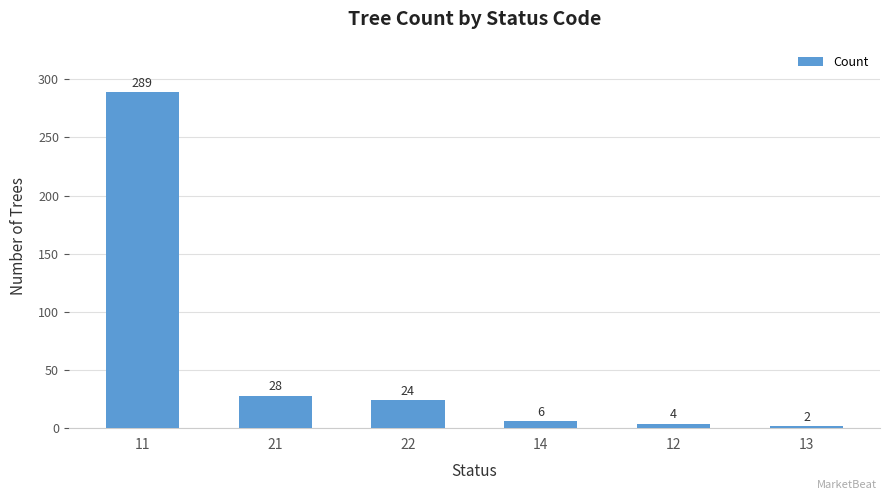

The value at 21 is 28. True or false?

True